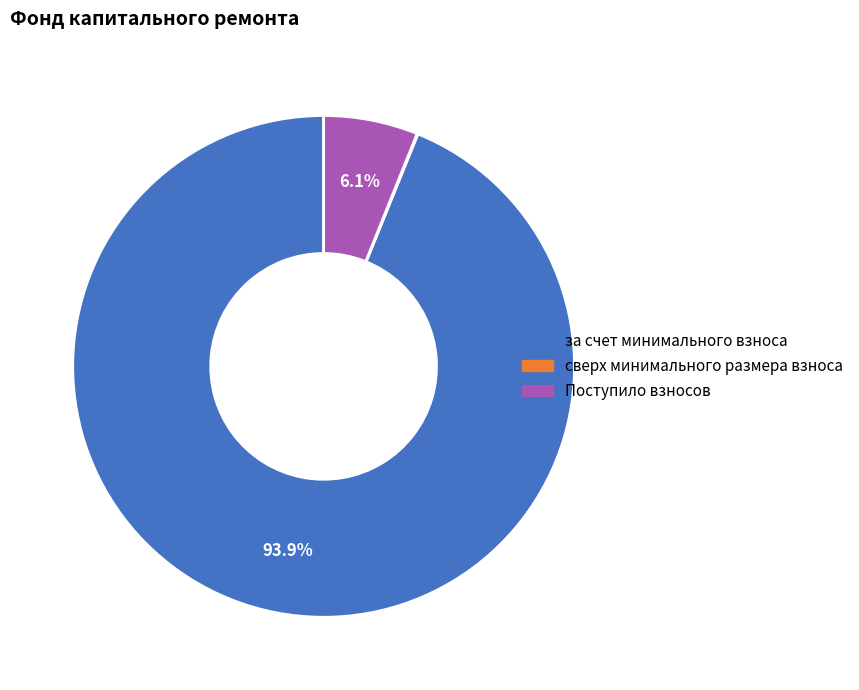

Which slice represents more than half of the pie?

за счет минимального взноса